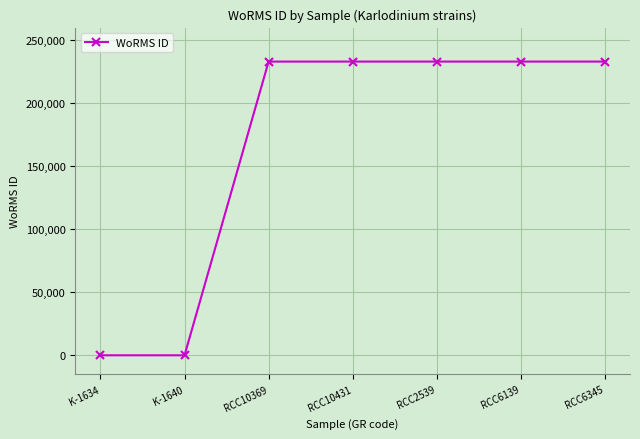

Between RCC6345 and K-1634, which is larger?

RCC6345